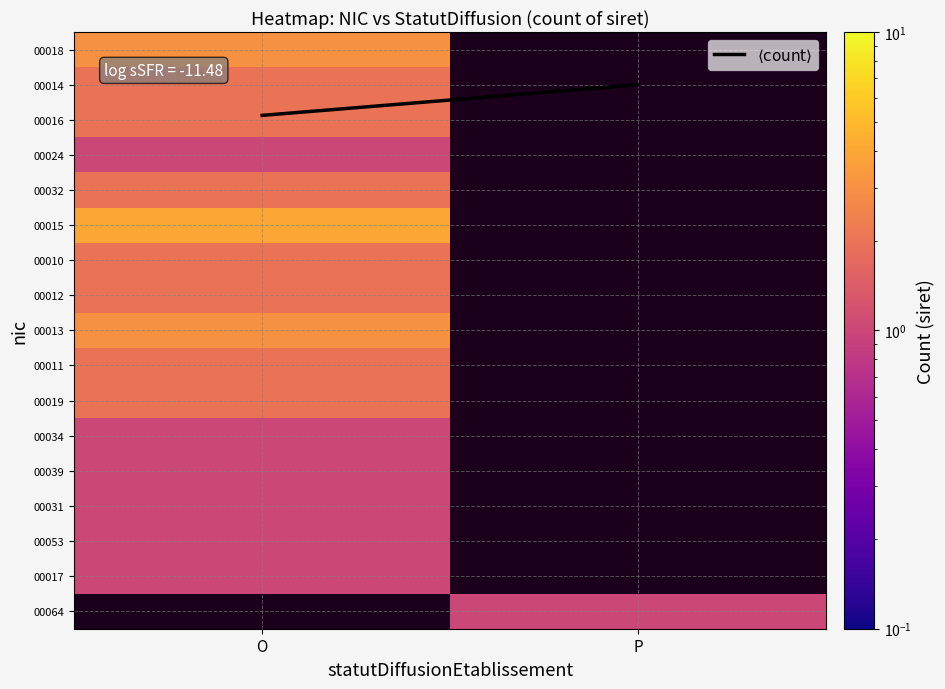

Is the value of 00017 at P greater than the value of 00010 at O?

No